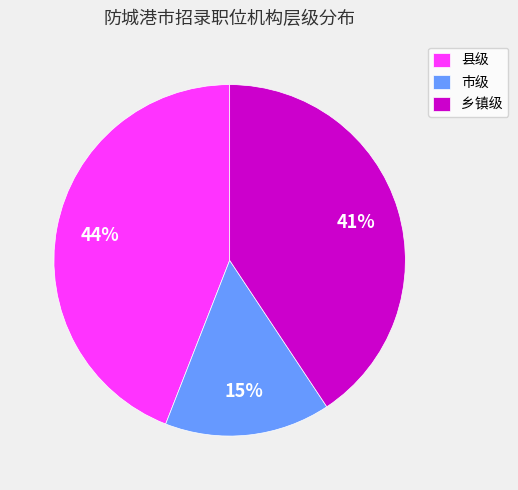

Does any single category account for the majority?

No